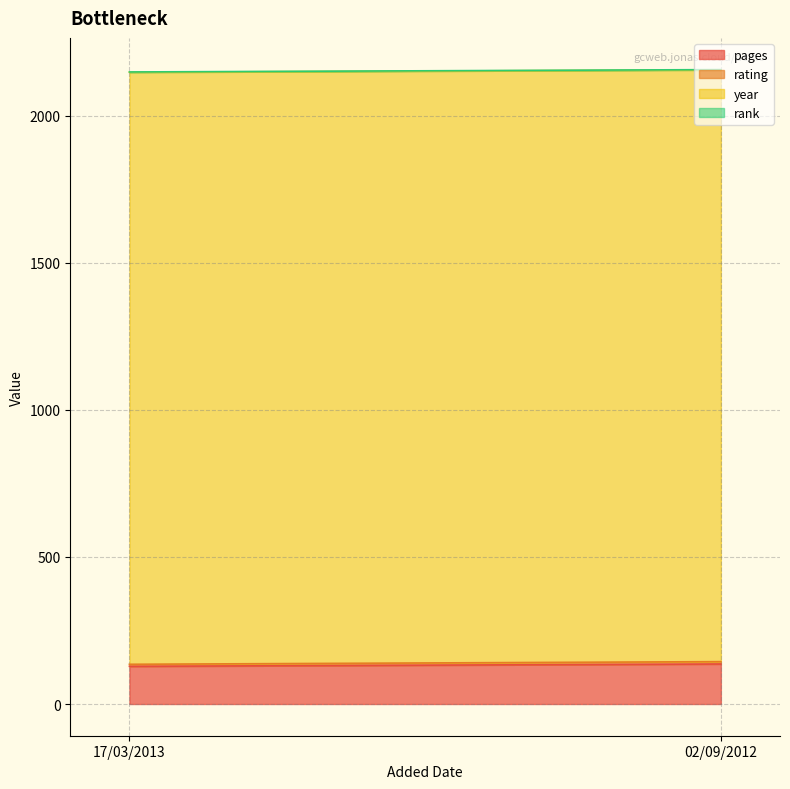

At which label does pages reach its peak?

02/09/2012